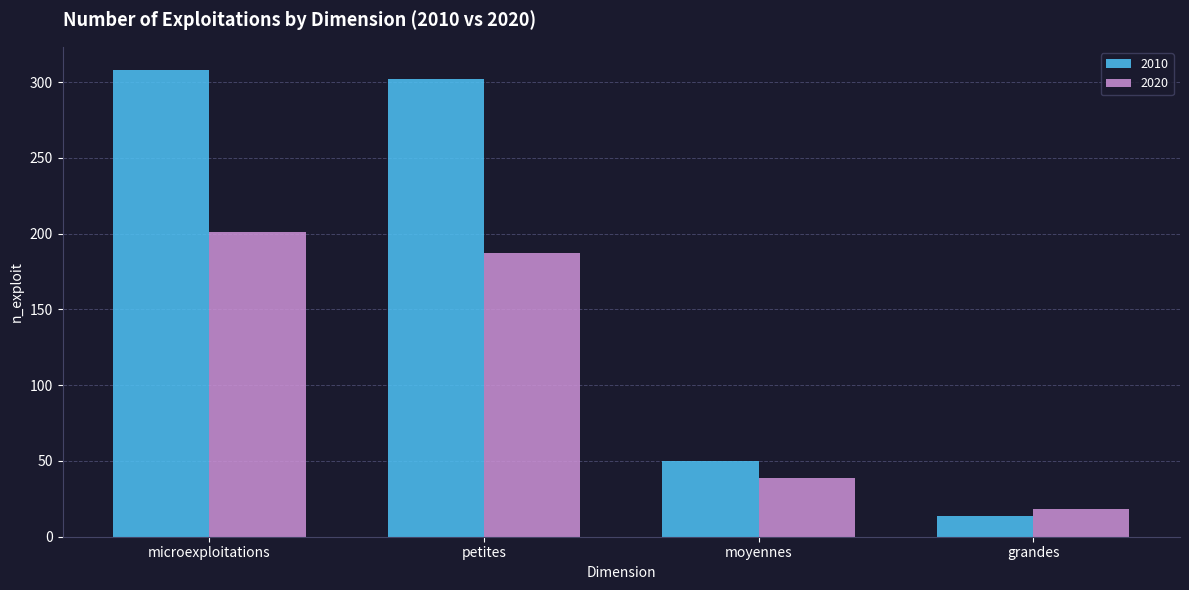

Reading left to right, what are all the values shown in this chart?

2010: 308	302	50	14
2020: 201	187	39	18